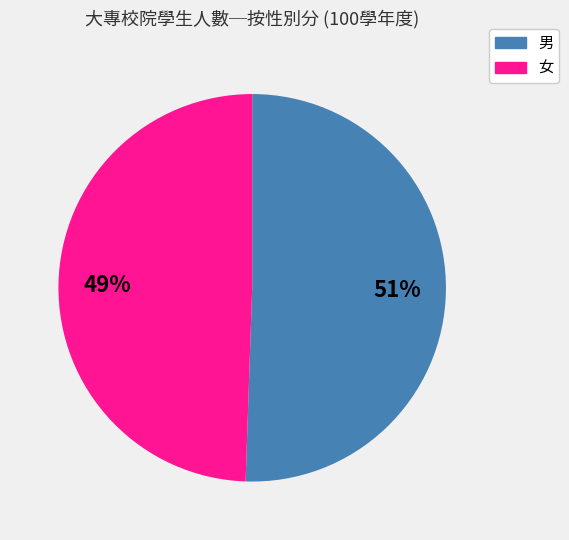

To the nearest percent, what is the combined percentage of 男 and 女?

100%